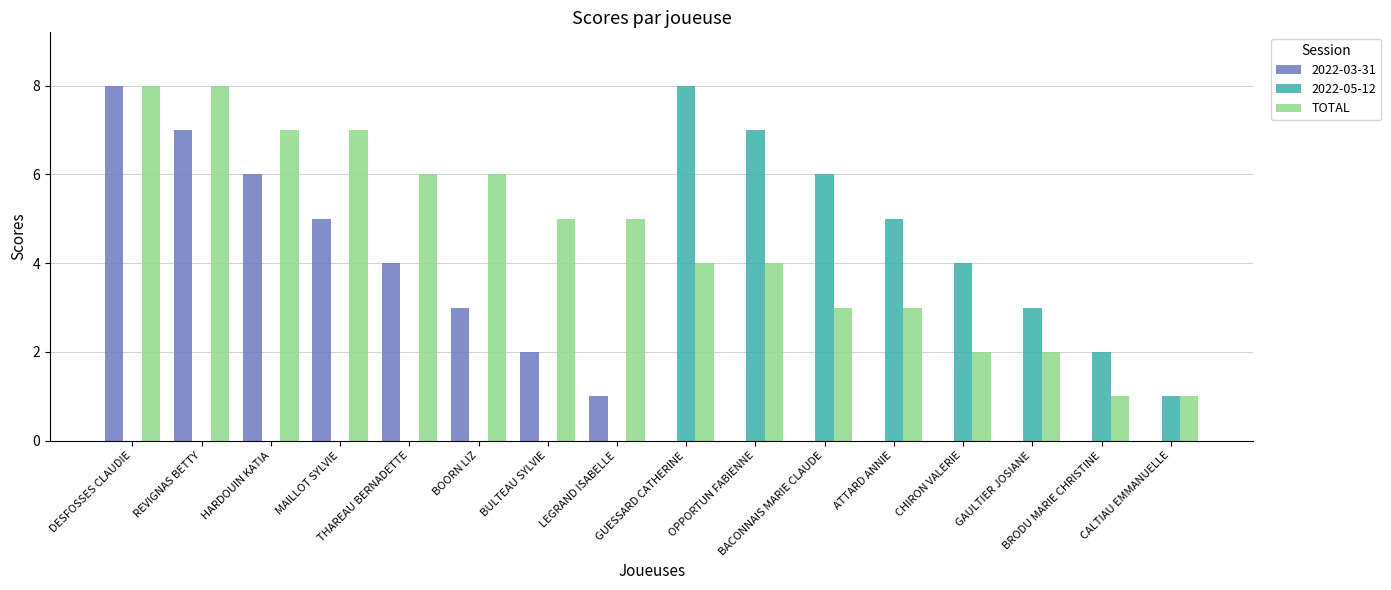

Are the bars horizontal?

No